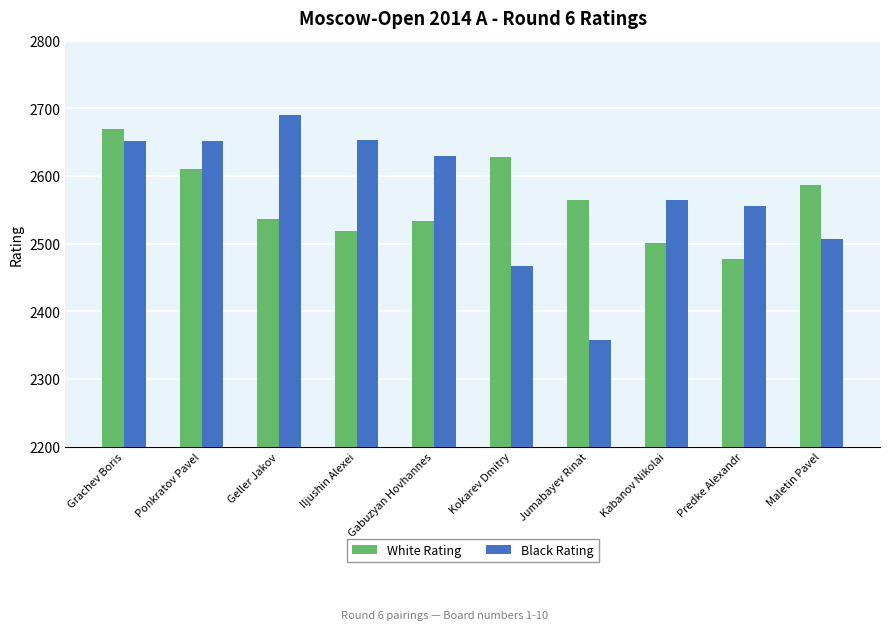

Where is Black Rating nearest to the value 2523?

Maletin Pavel